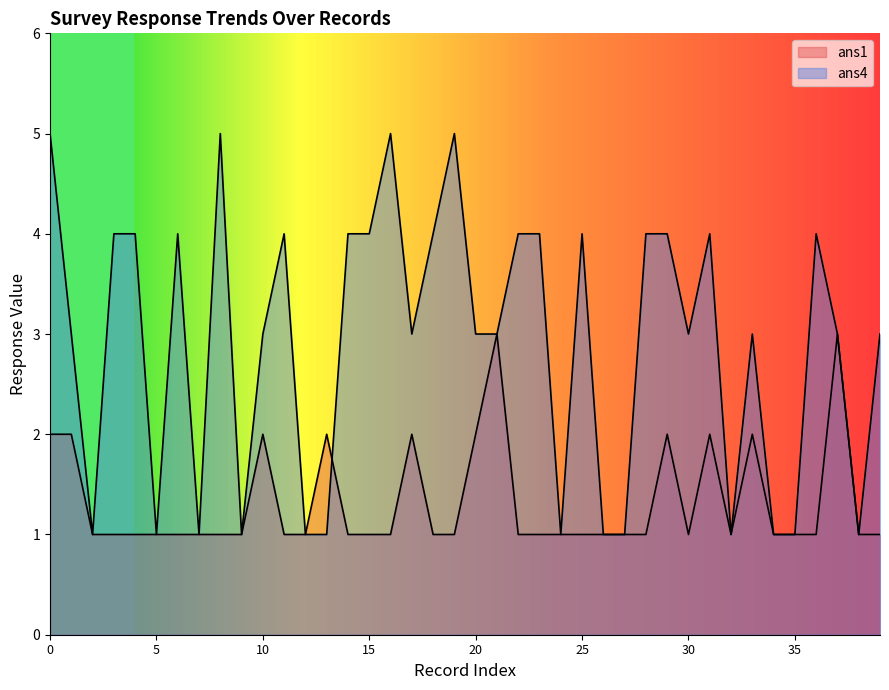

How many lines are shown in the chart?

2